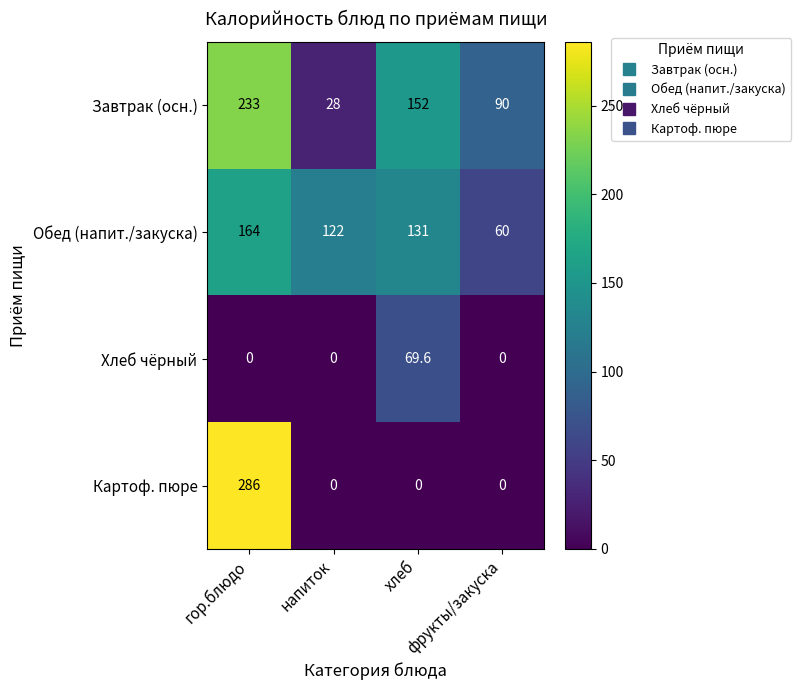

What is the difference between the highest and lowest values at хлеб?

152.0